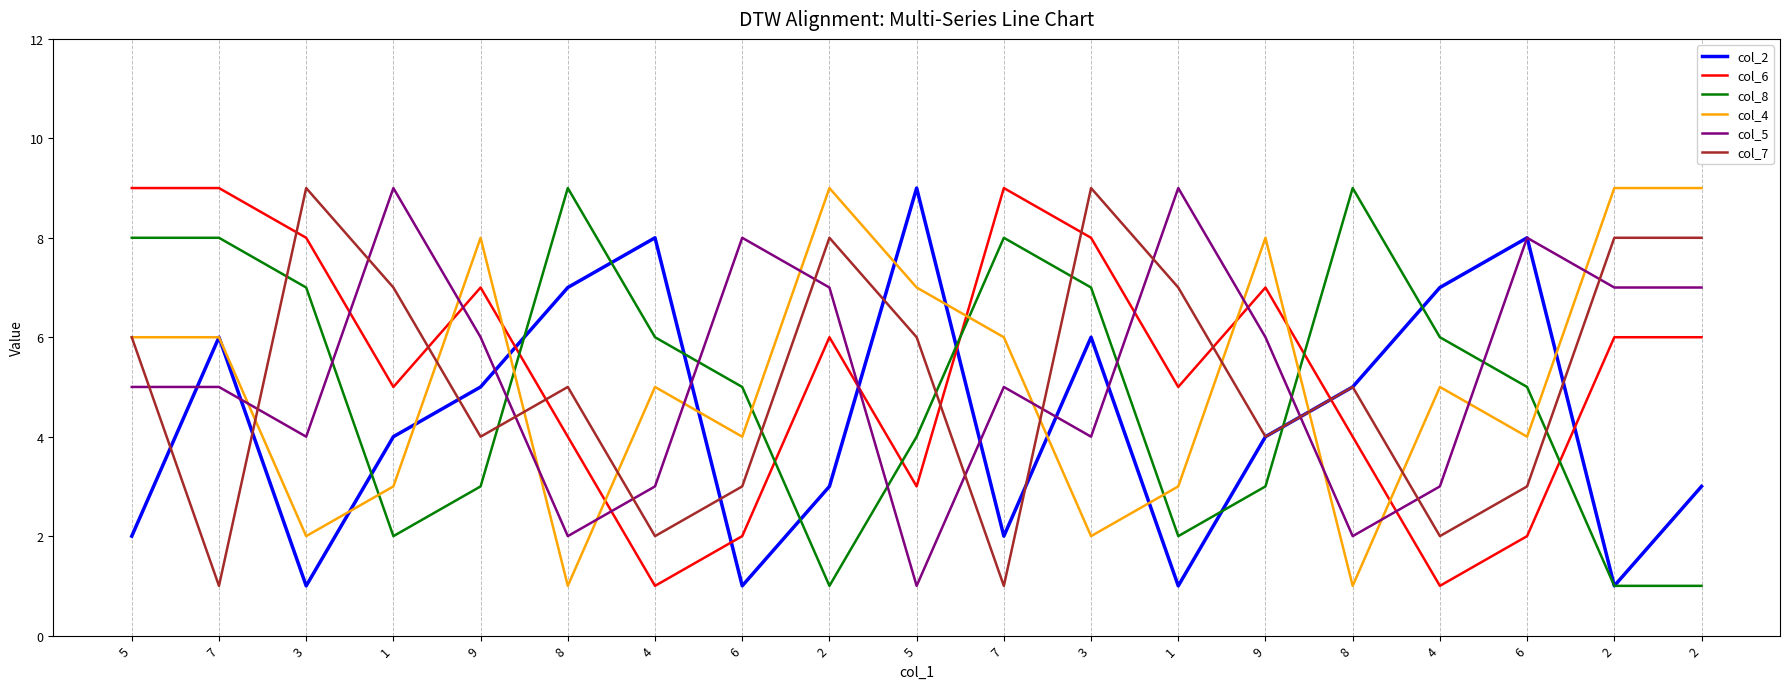

Reading left to right, what are all the values shown in this chart?

col_2: 2	6	1	4	5	7	8	1	3	9	2	6	1	4	5	7	8	1	3
col_6: 9	9	8	5	7	4	1	2	6	3	9	8	5	7	4	1	2	6	6
col_8: 8	8	7	2	3	9	6	5	1	4	8	7	2	3	9	6	5	1	1
col_4: 6	6	2	3	8	1	5	4	9	7	6	2	3	8	1	5	4	9	9
col_5: 5	5	4	9	6	2	3	8	7	1	5	4	9	6	2	3	8	7	7
col_7: 6	1	9	7	4	5	2	3	8	6	1	9	7	4	5	2	3	8	8